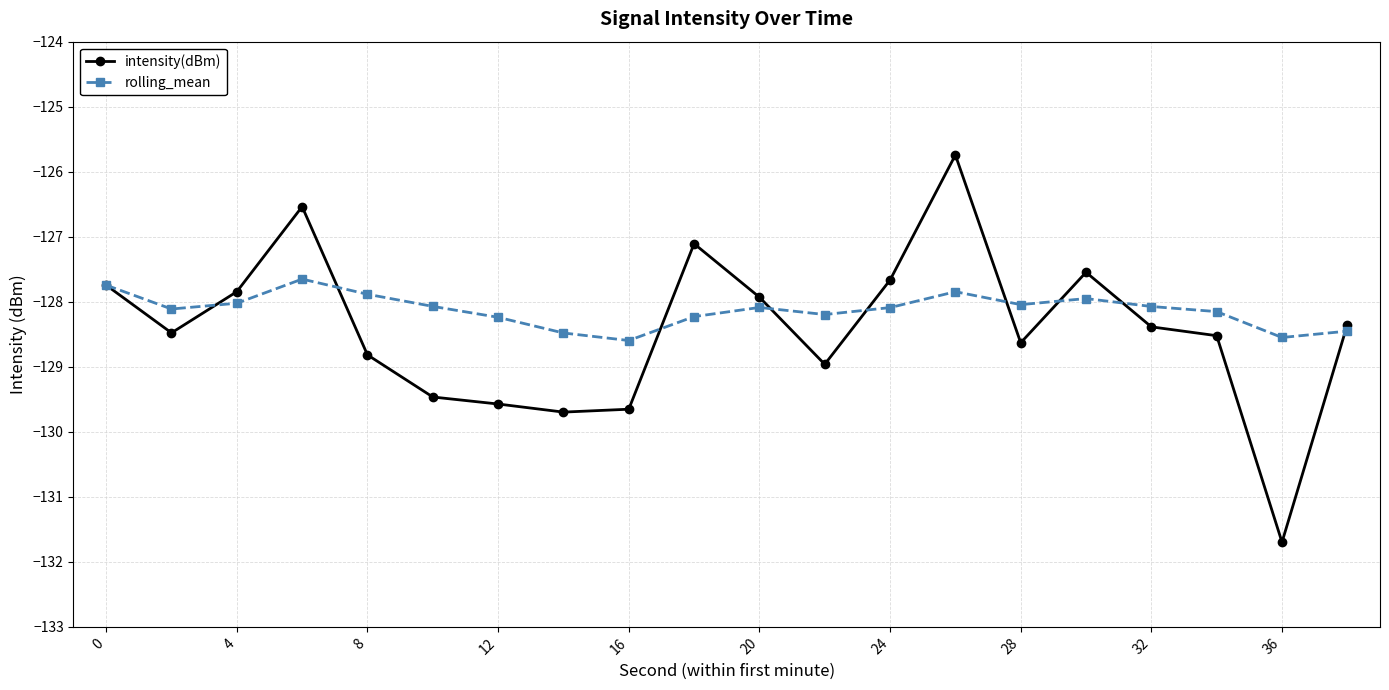

Which series has the widest spread of values?

intensity(dBm)